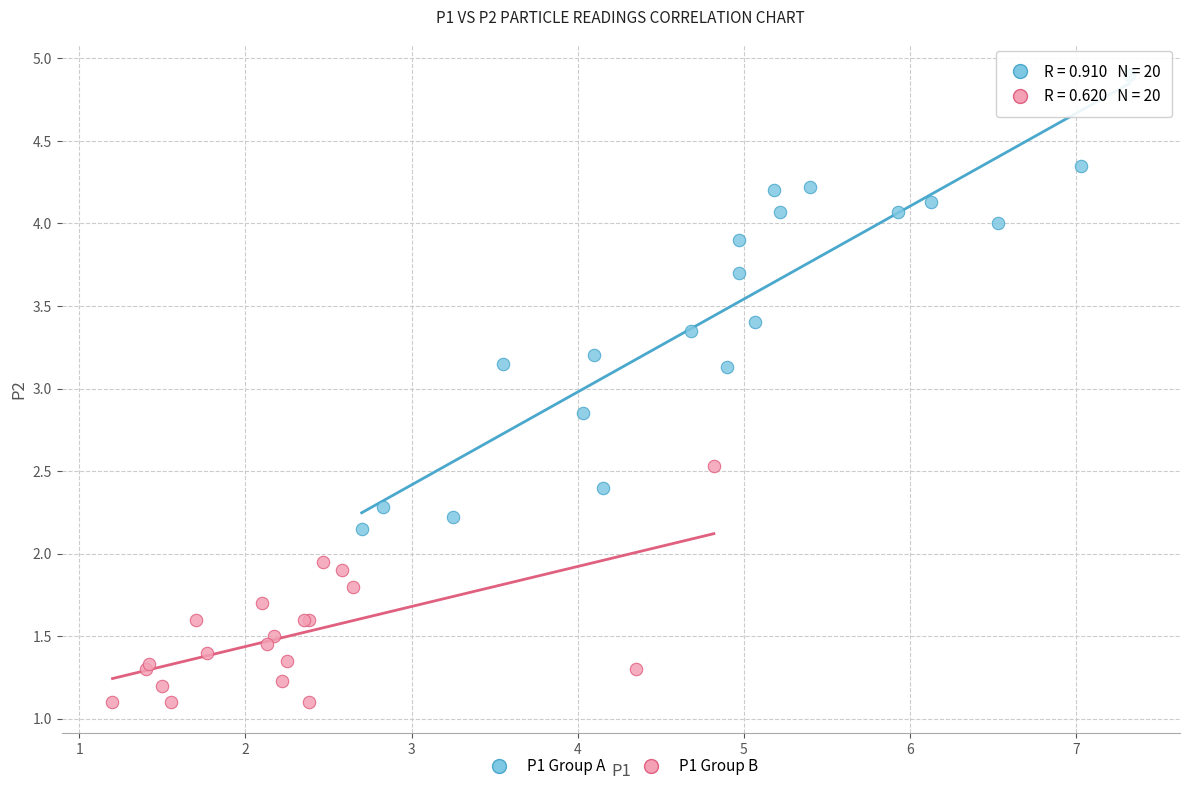

Which series contains the lowest Y value?

P1 Group B